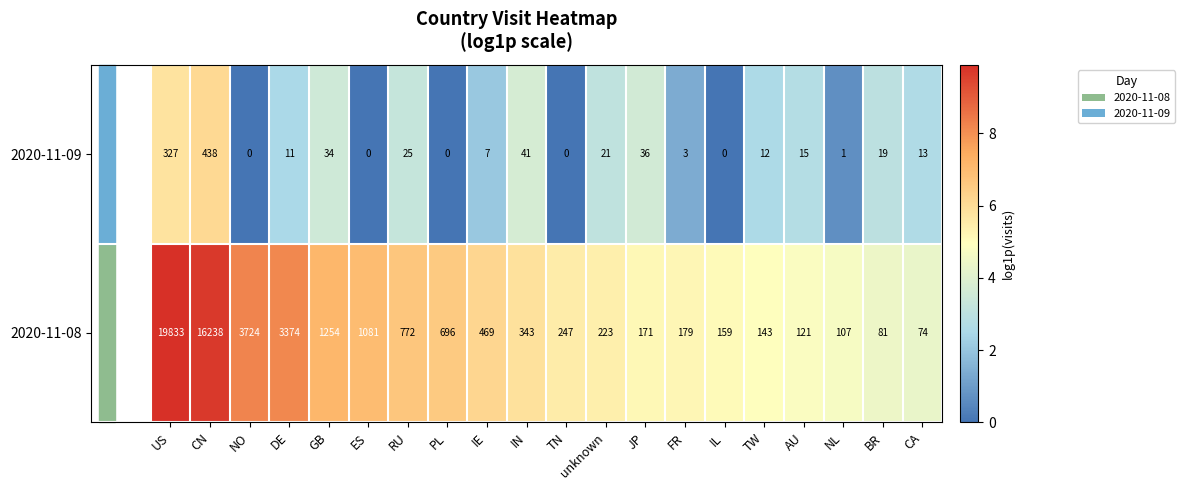

Where does the 2020-11-09 series first go above 13?

US